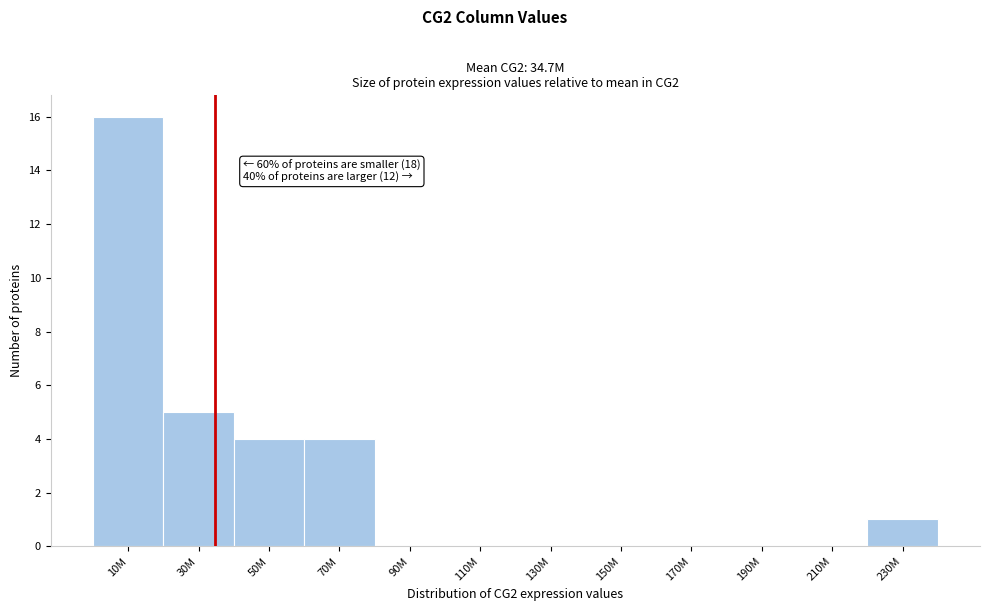

Reading left to right, list all the values displayed in this chart.

10M=16	30M=5	50M=4	70M=4	90M=0	110M=0	130M=0	150M=0	170M=0	190M=0	210M=0	230M=1